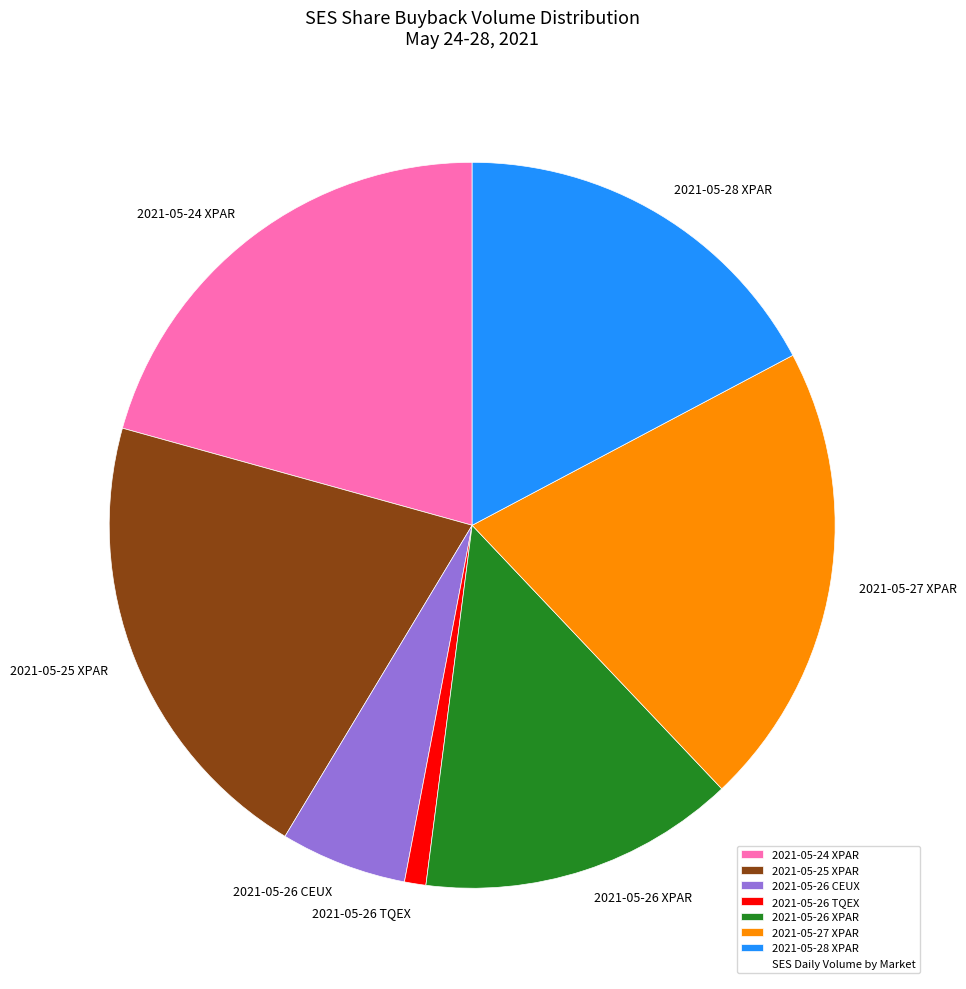

Is 2021-05-26 CEUX the majority of the pie?

No